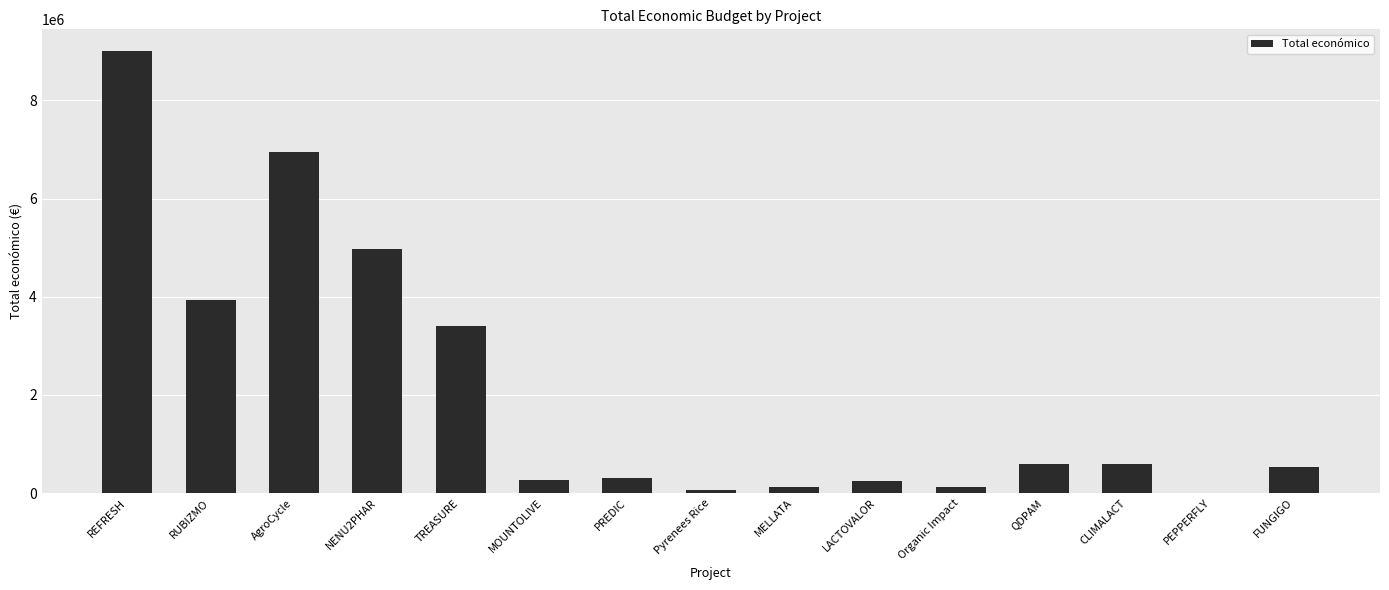

Is it true that the value at TREASURE is 5665412?

False